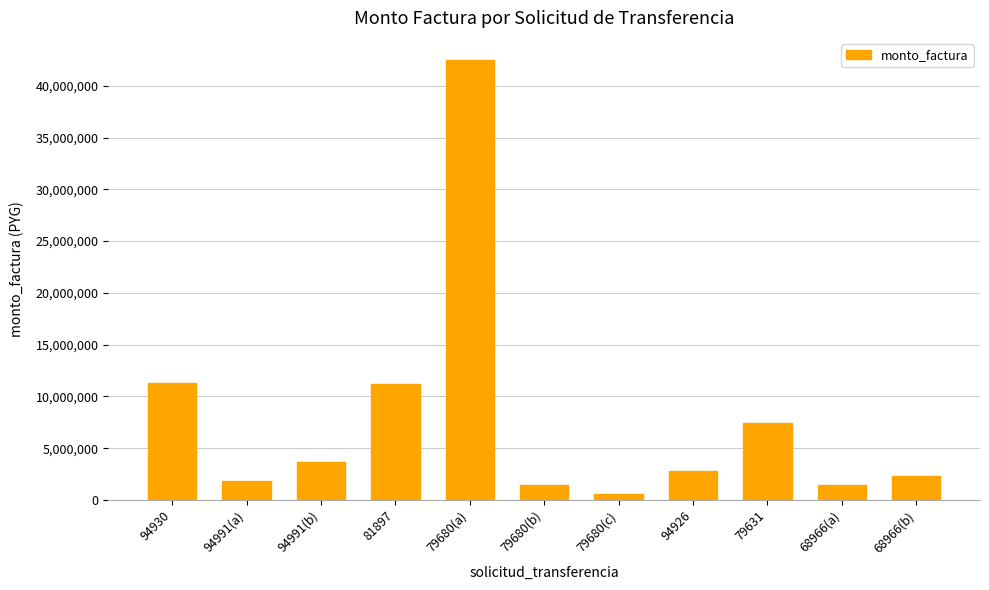

What is the label of the 2nd bar from the right?

68966(a)